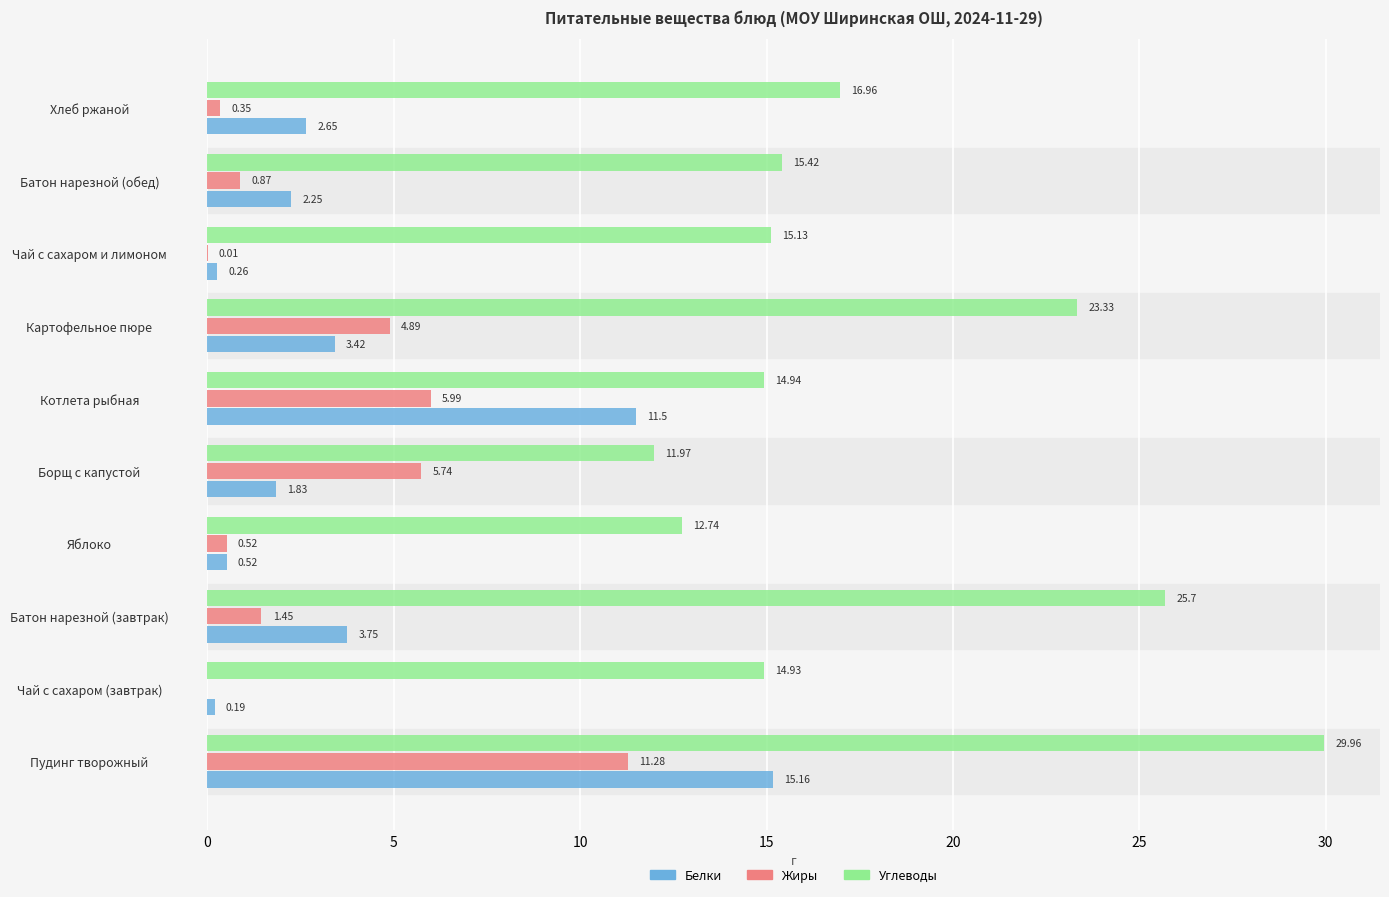

Between Пудинг творожный and Яблоко, which series saw the biggest shift?

Углеводы